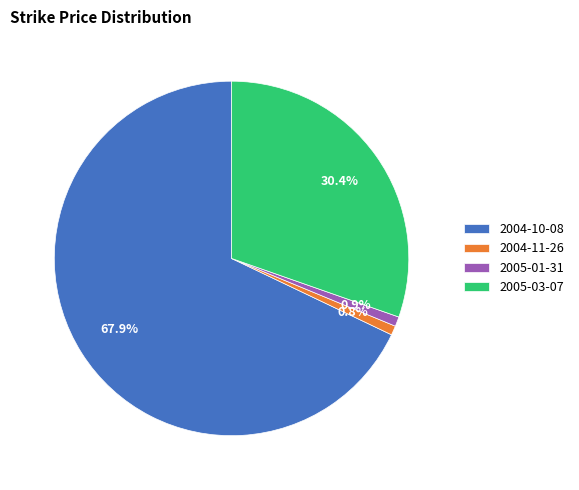

Between 2005-01-31 and 2004-10-08, which is larger?

2004-10-08